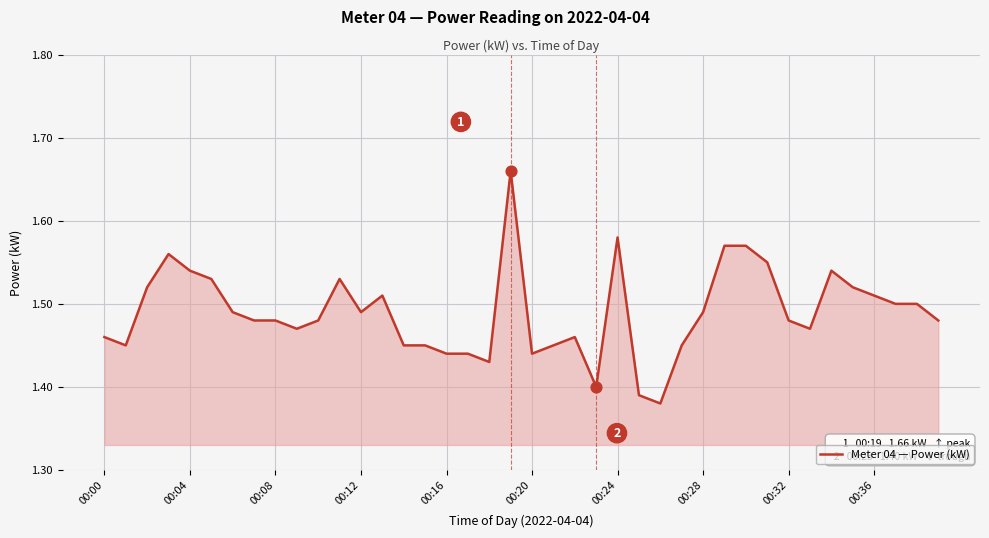

What is the difference between the maximum and minimum values?

0.3